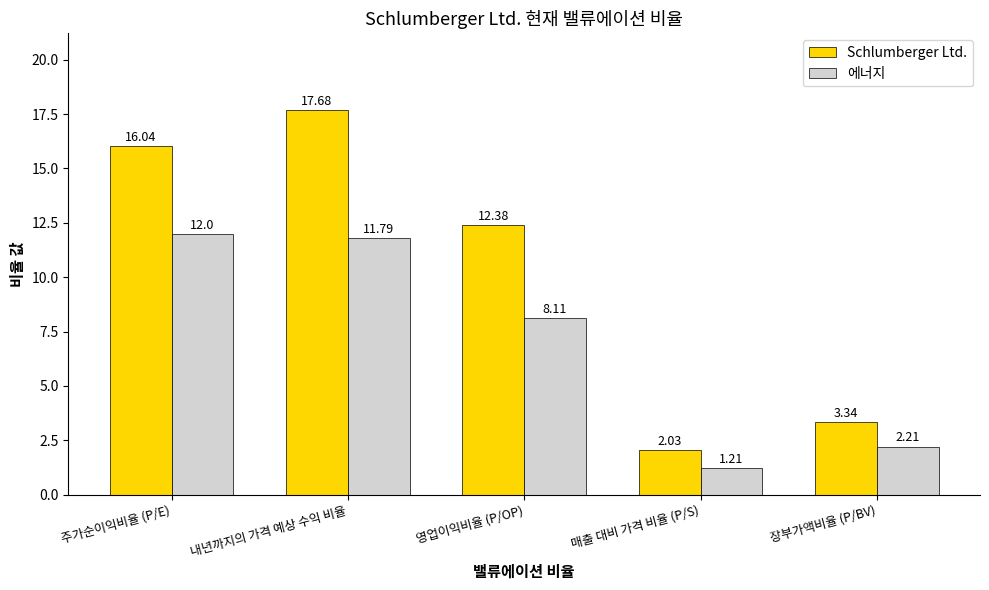

True or false: 에너지 has a value of 2.1 at 매출 대비 가격 비율 (P/S).

False